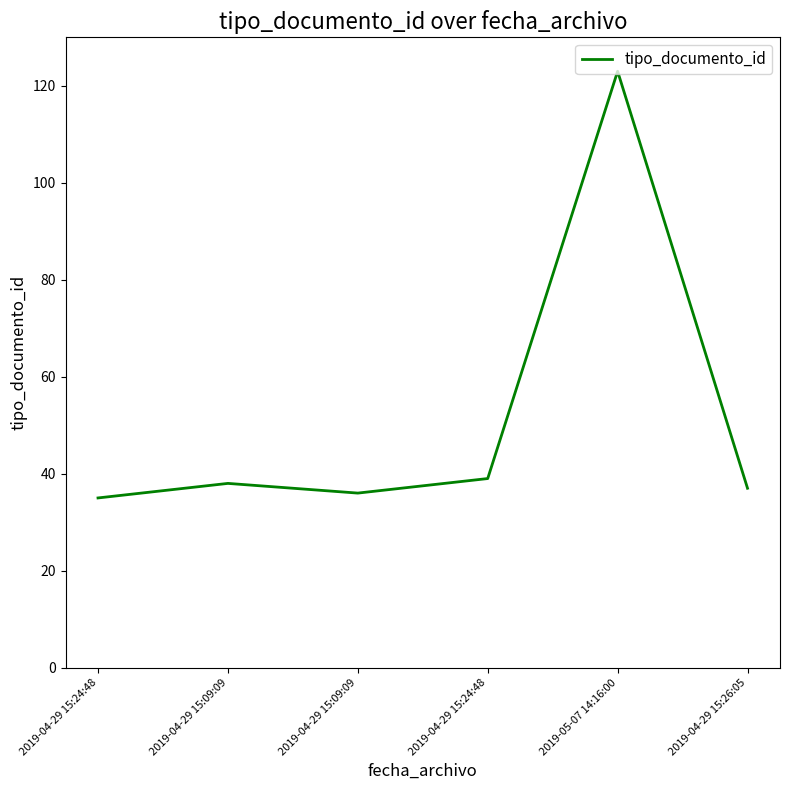

Does the chart display data point markers on the line(s)?

No